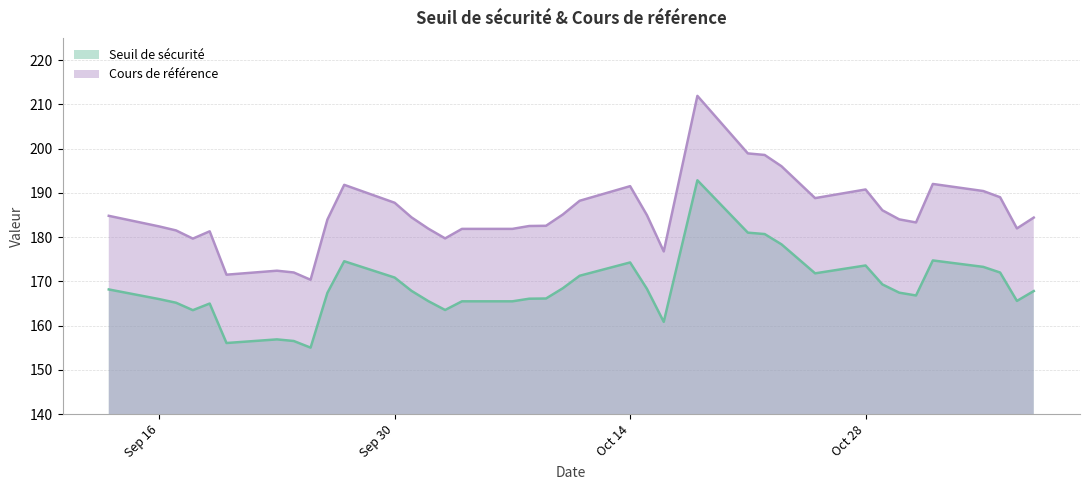

At which label does Seuil de sécurité reach its minimum?

2024-09-25